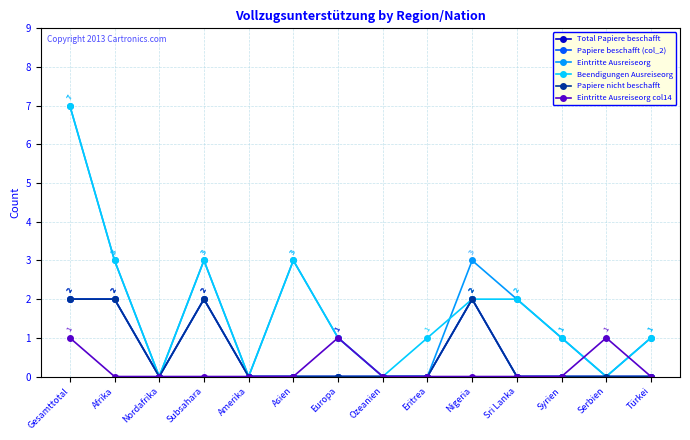

Does the chart have visible grid lines?

Yes